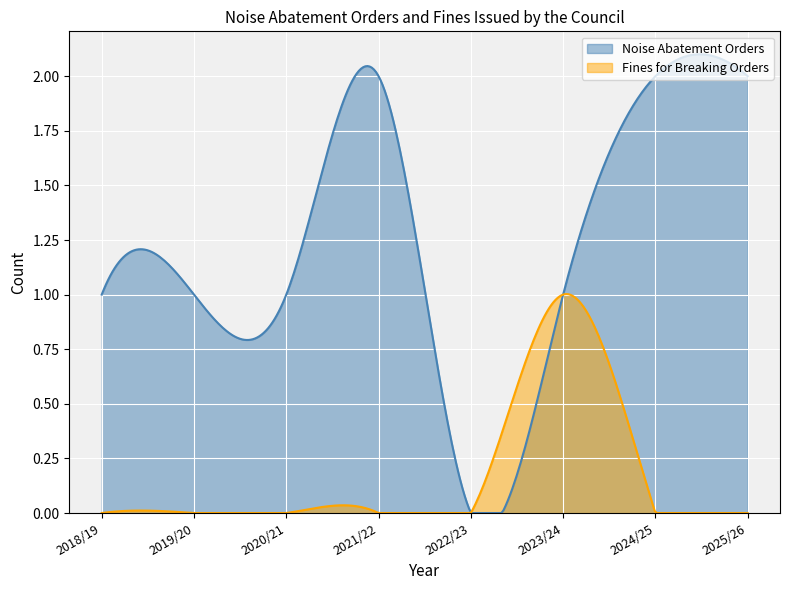

Rank the categories by Noise Abatement Orders value from lowest to highest.

2022/23, 2018/19, 2019/20, 2020/21, 2023/24, 2021/22, 2024/25, 2025/26